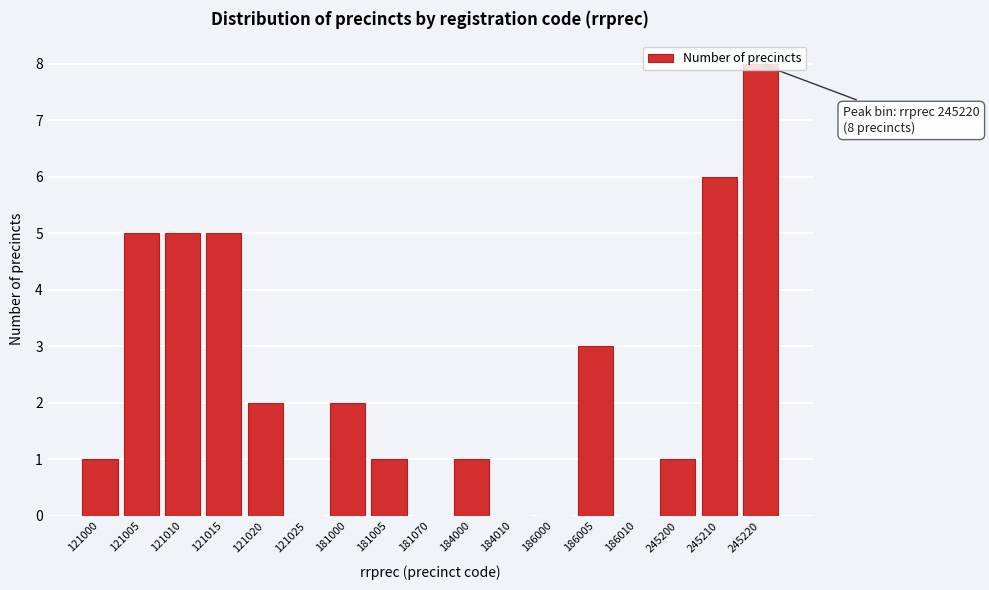

At which category does the chart reach its peak across all series?

245220